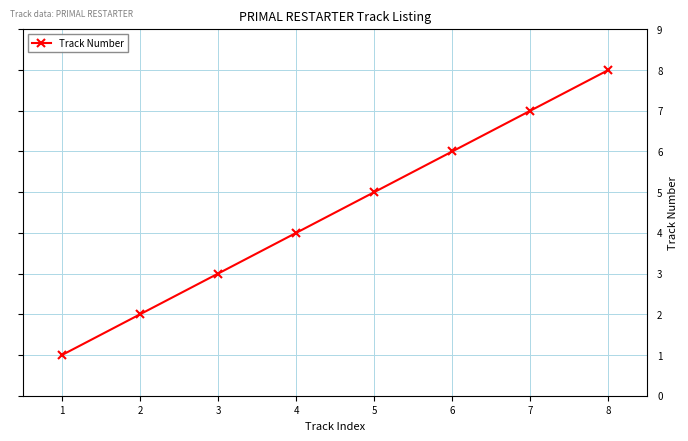

What is the sum of all values?

36